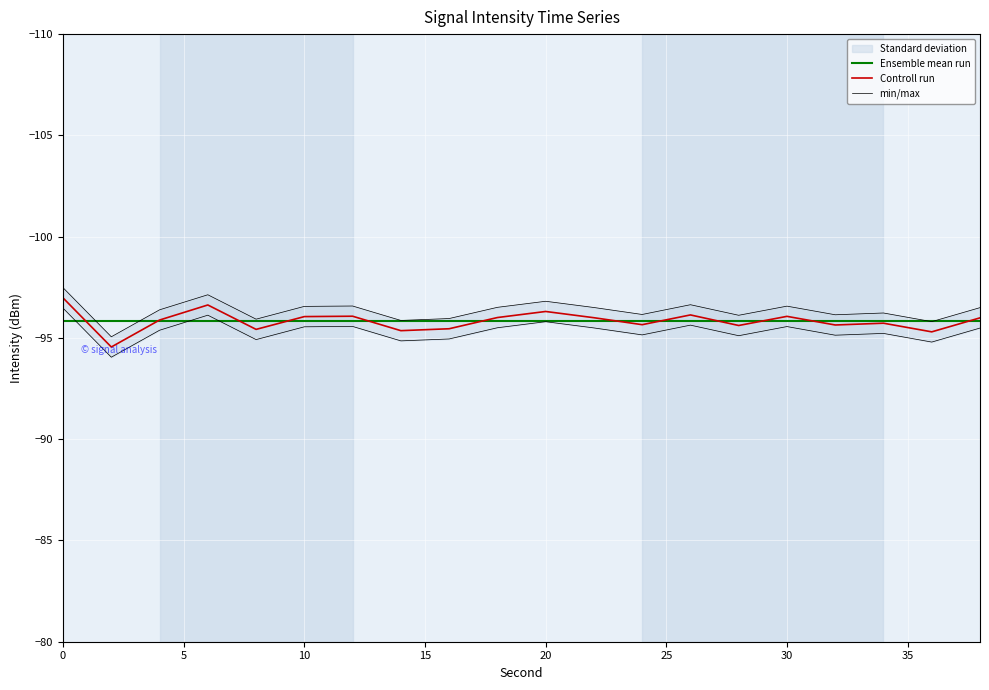

What is the lowest value of the Ensemble mean run series?

-95.8